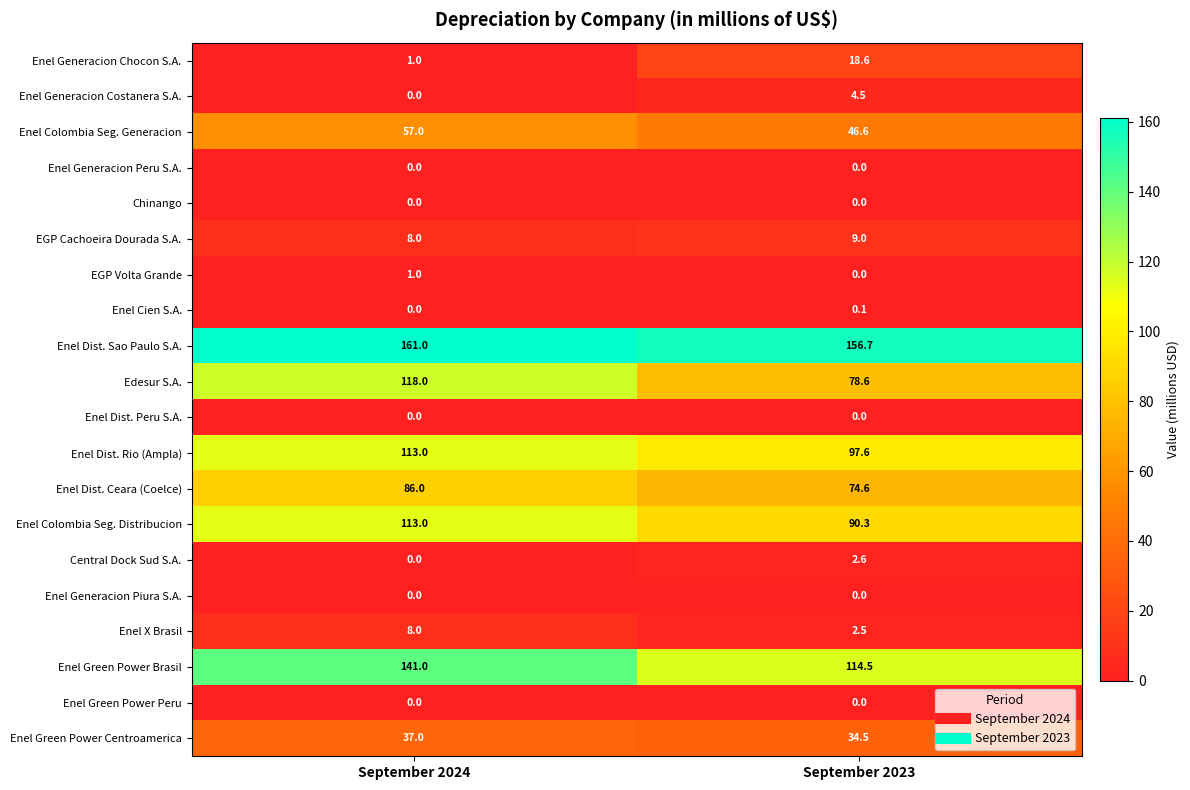

What is the spread (max minus min) of values at September 2023?

156.7